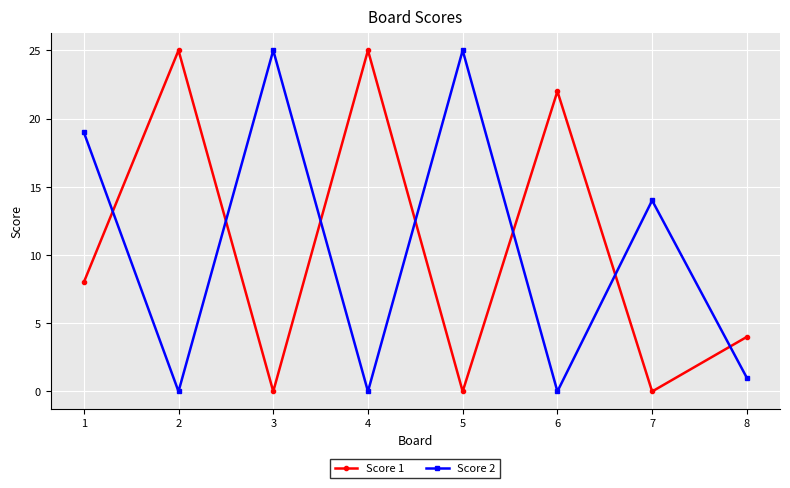

What is the spread (max minus min) of values at 2?

25